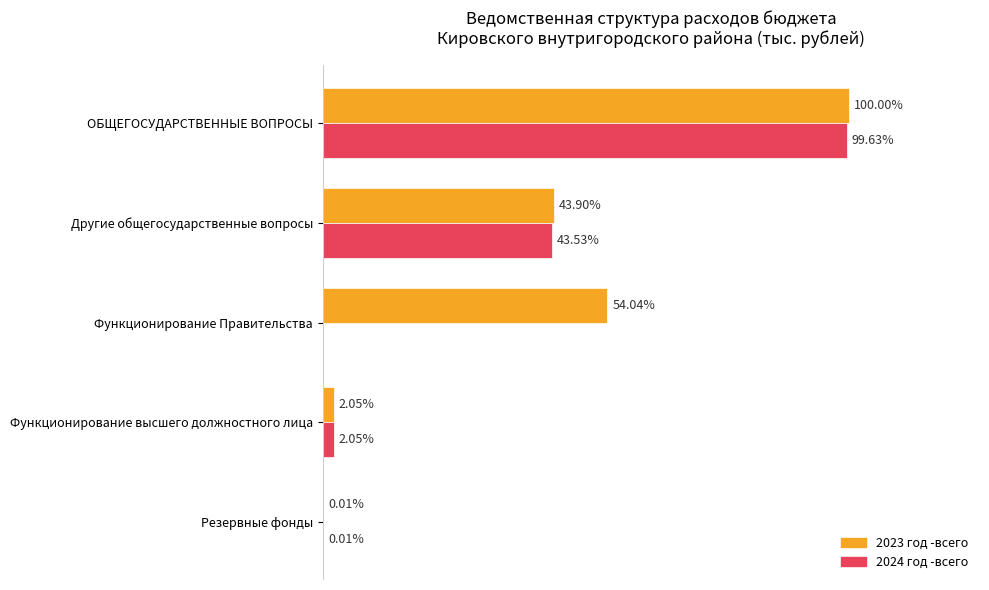

Which series has the largest range (max minus min)?

2023 год -всего